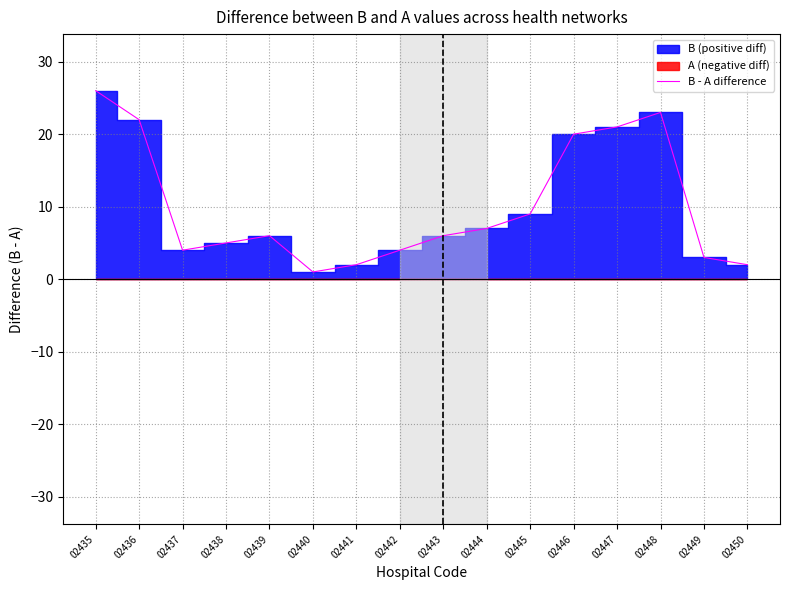

Reading left to right, extract all data points from this chart.

02435=26	02436=22	02437=4	02438=5	02439=6	02440=1	02441=2	02442=4	02443=6	02444=7	02445=9	02446=20	02447=21	02448=23	02449=3	02450=2